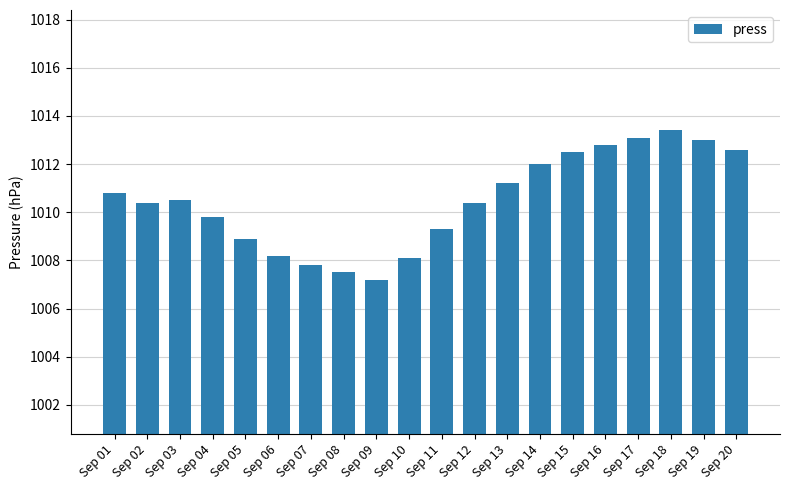

Approximately how many times larger is the value at Sep 14 compared to Sep 17?

1.0